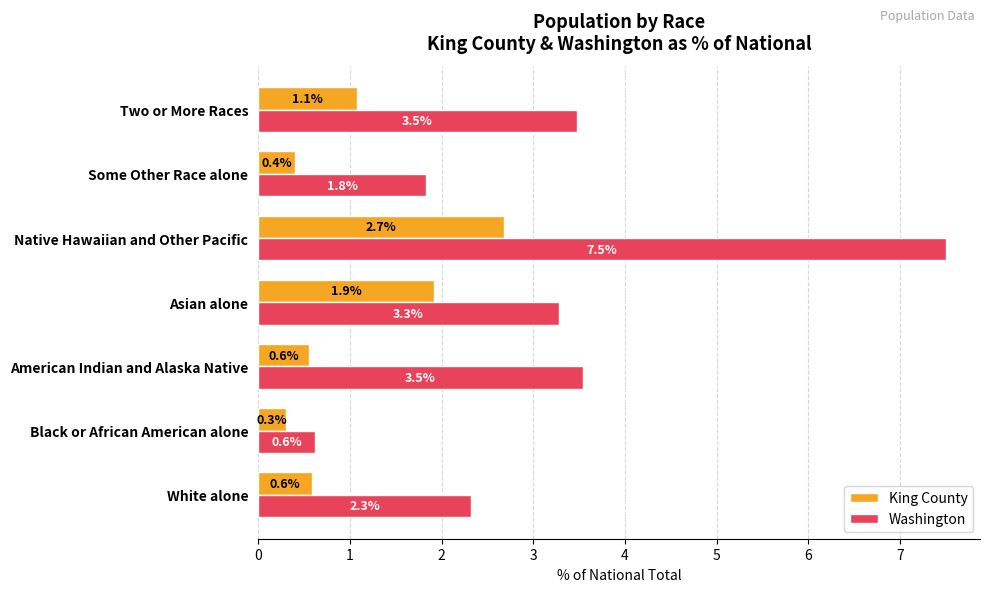

What is the greatest value displayed?

7.5